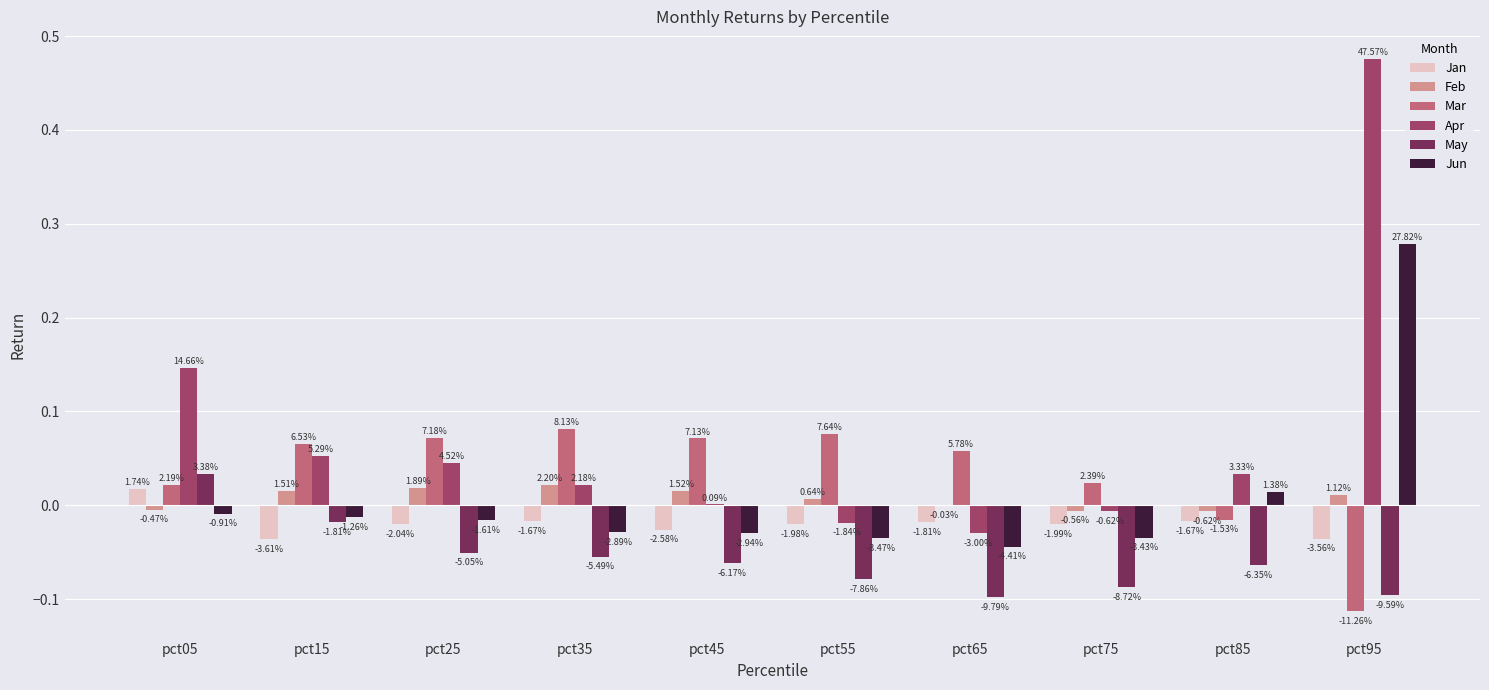

What is the sum of all Jan values?

-0.2